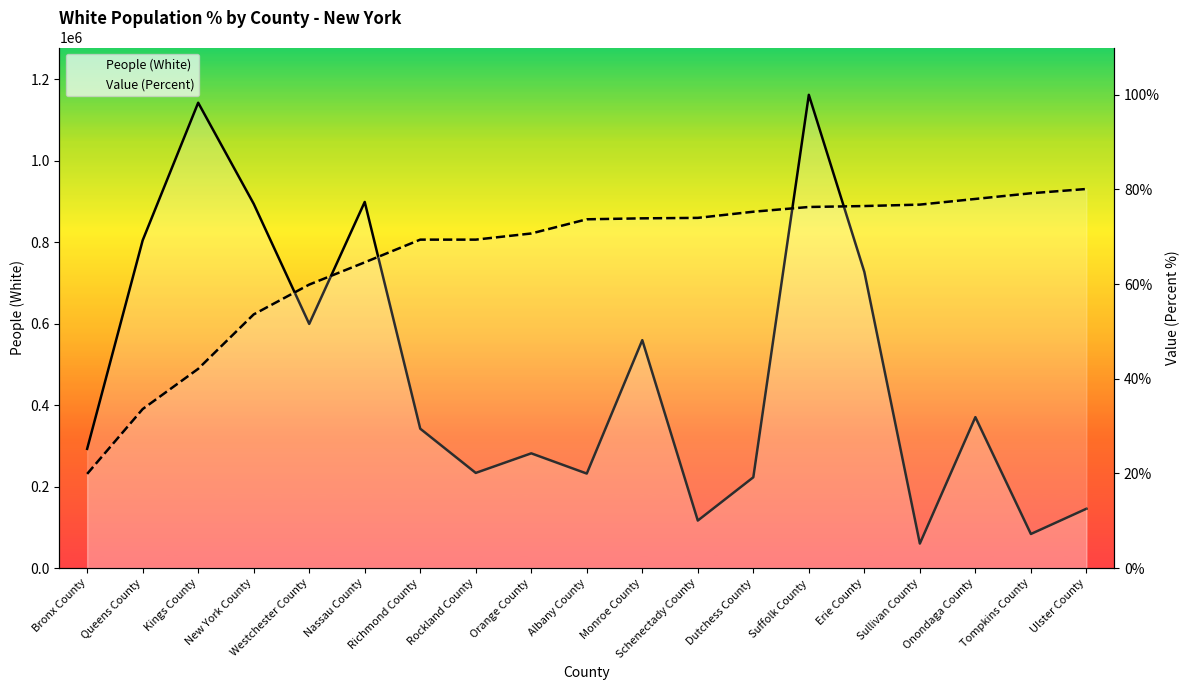

True or false: People (White) and Value (Percent) intersect in this chart.

False